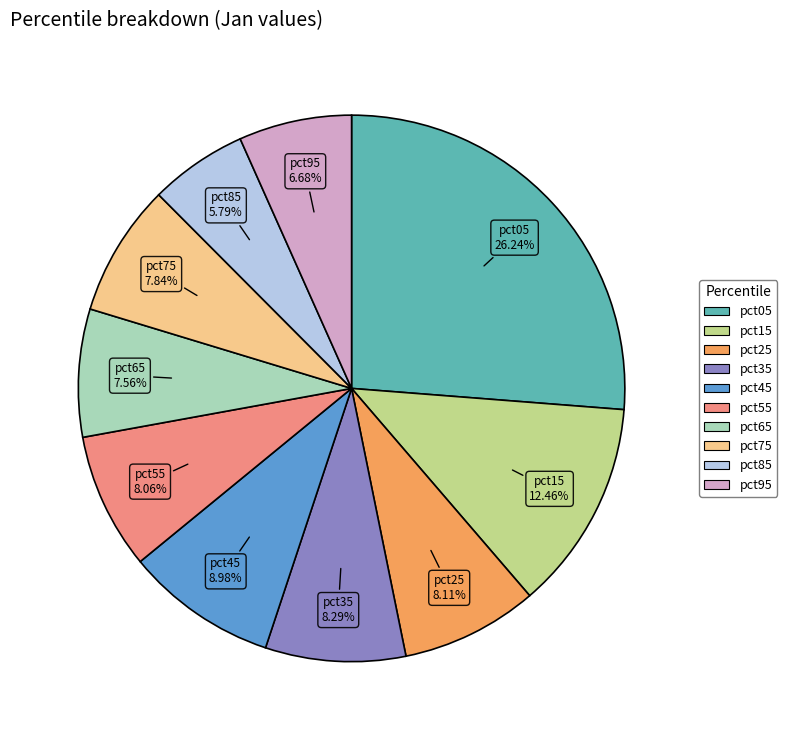

How much of the chart is everything except pct05?

73.8%